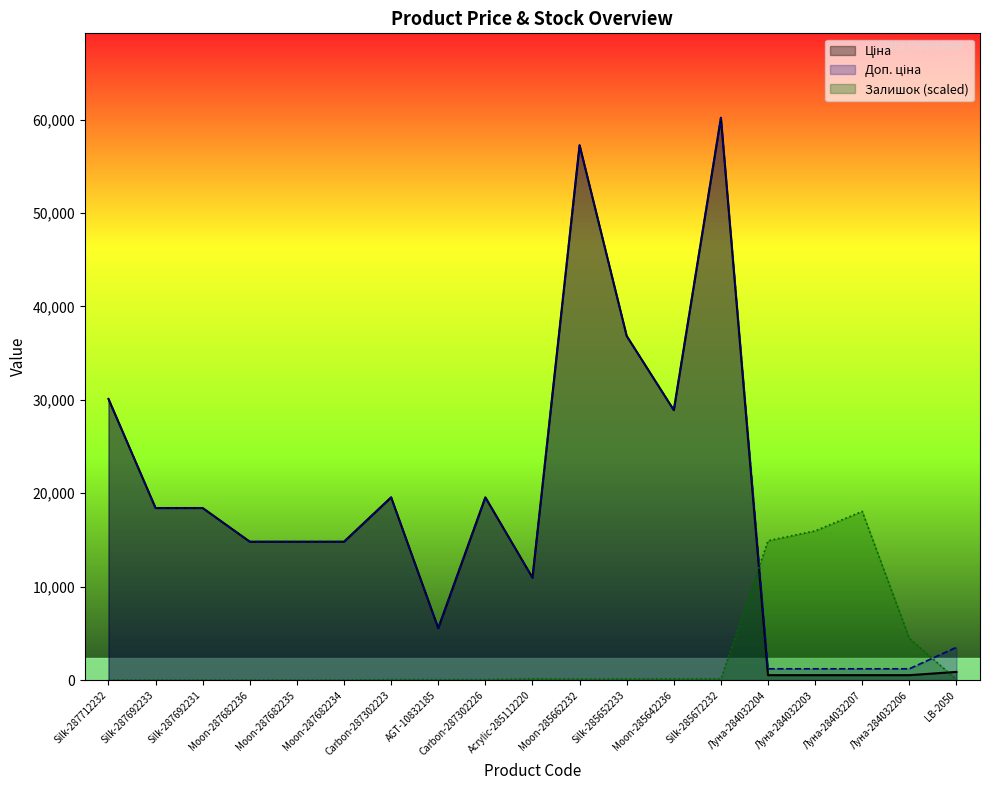

Reading left to right, list all the values displayed in this chart.

Ціна: Silk-287712232=30102.8	Silk-287692233=18420.9	Silk-287692231=18420.9	Moon-287682236=14817.6	Moon-287682235=14817.6	Moon-287682234=14817.6	Carbon-287302223=19564.9	AGT-10832185=5560.3	Carbon-287302226=19564.9	Acrylic-285112220=10964.4	Moon-285662232=57258.0	Silk-285652233=36841.8	Moon-285642236=28901.7	Silk-285672232=60205.6	Луна-284032204=528.2	Луна-284032203=528.2	Луна-284032207=528.2	Луна-284032206=528.2	LB-2050=878.0
Доп. ціна: Silk-287712232=30102.8	Silk-287692233=18420.9	Silk-287692231=18420.9	Moon-287682236=14817.6	Moon-287682235=14817.6	Moon-287682234=14817.6	Carbon-287302223=19564.9	AGT-10832185=5560.3	Carbon-287302226=19564.9	Acrylic-285112220=10964.4	Moon-285662232=57258.0	Silk-285652233=36841.8	Moon-285642236=28901.7	Silk-285672232=60205.6	Луна-284032204=1210.7	Луна-284032203=1210.7	Луна-284032207=1210.7	Луна-284032206=1210.7	LB-2050=3511.9
Залишок: Silk-287712232=0.0	Silk-287692233=0.0	Silk-287692231=0.0	Moon-287682236=0.0	Moon-287682235=0.0	Moon-287682234=0.0	Carbon-287302223=60.2	AGT-10832185=51.6	Carbon-287302226=60.2	Acrylic-285112220=146.3	Moon-285662232=111.9	Silk-285652233=120.5	Moon-285642236=137.7	Silk-285672232=137.7	Луна-284032204=14920.9	Луна-284032203=15979.3	Луна-284032207=18061.7	Луна-284032206=4457.3	LB-2050=77.4